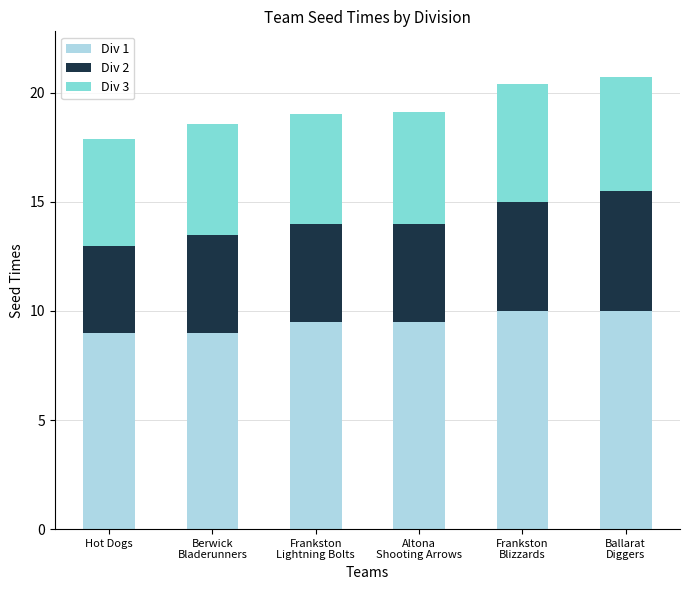

True or false: Div 1 has a value of 9.0 at Hot Dogs.

True